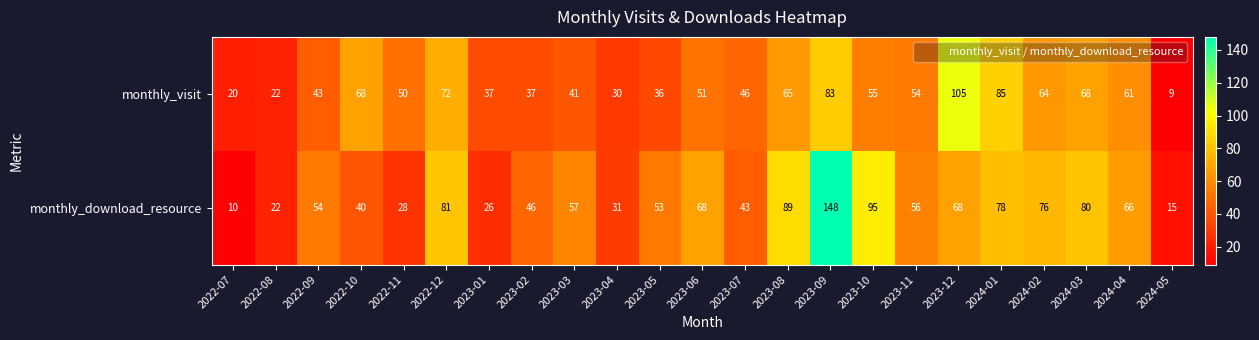

At 2024-04, list the series in order from largest to smallest.

monthly_download_resource, monthly_visit